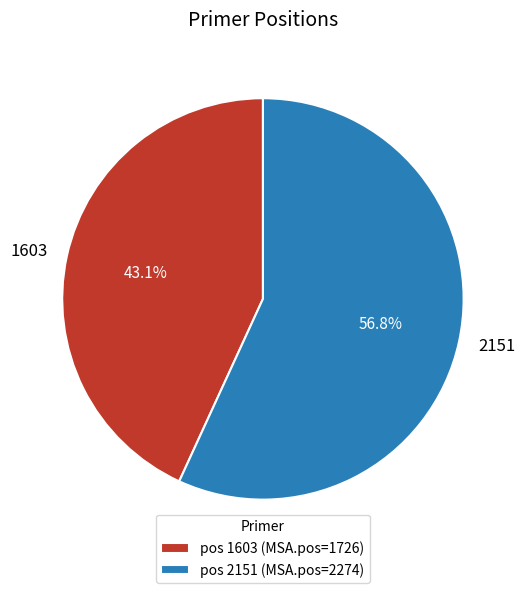

How many slices are in this pie chart?

2